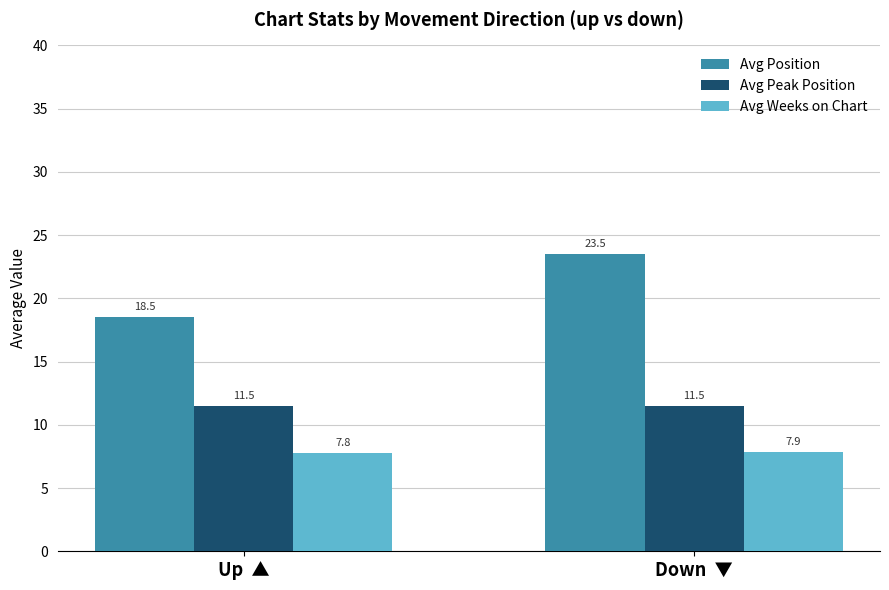

Are the bars horizontal?

No